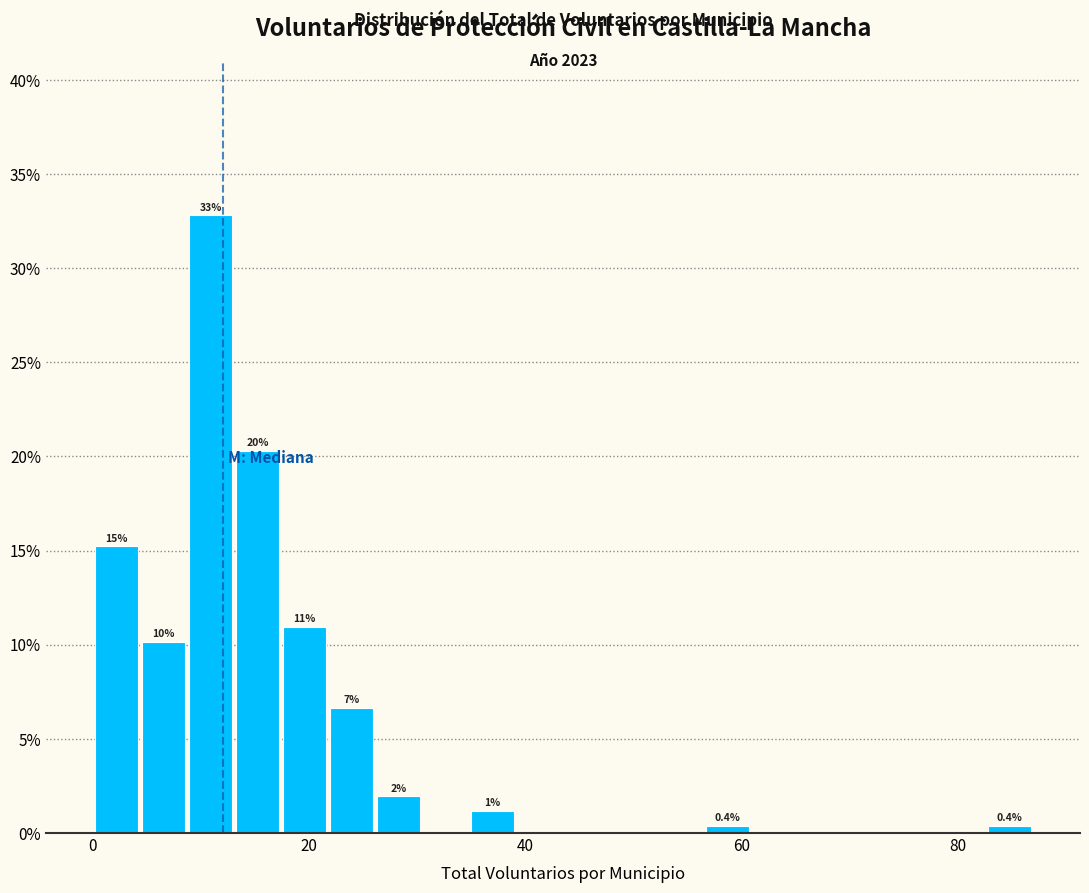

Read against the x-axis, roughly where is the centre of the tallest bar?

10